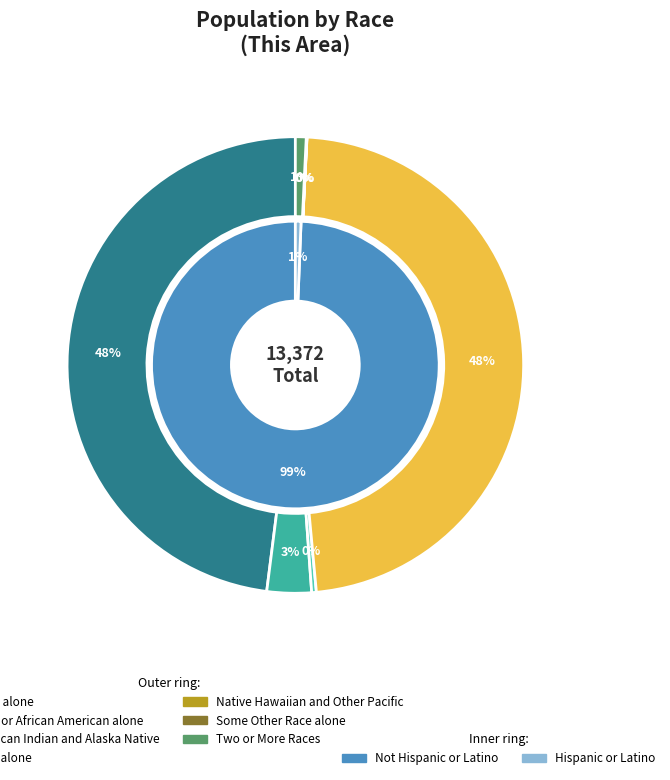

To the nearest percent, what is the difference between the Two or More Races and White alone slice percentages?

47%